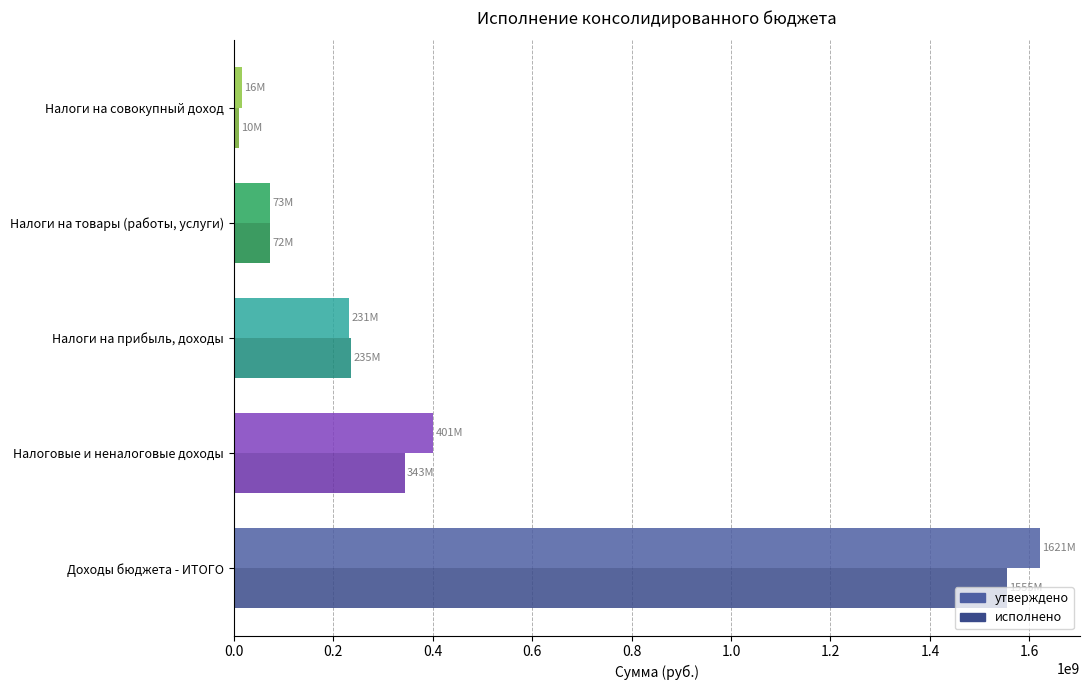

How many values in the исполнено series exceed 235406148?

3